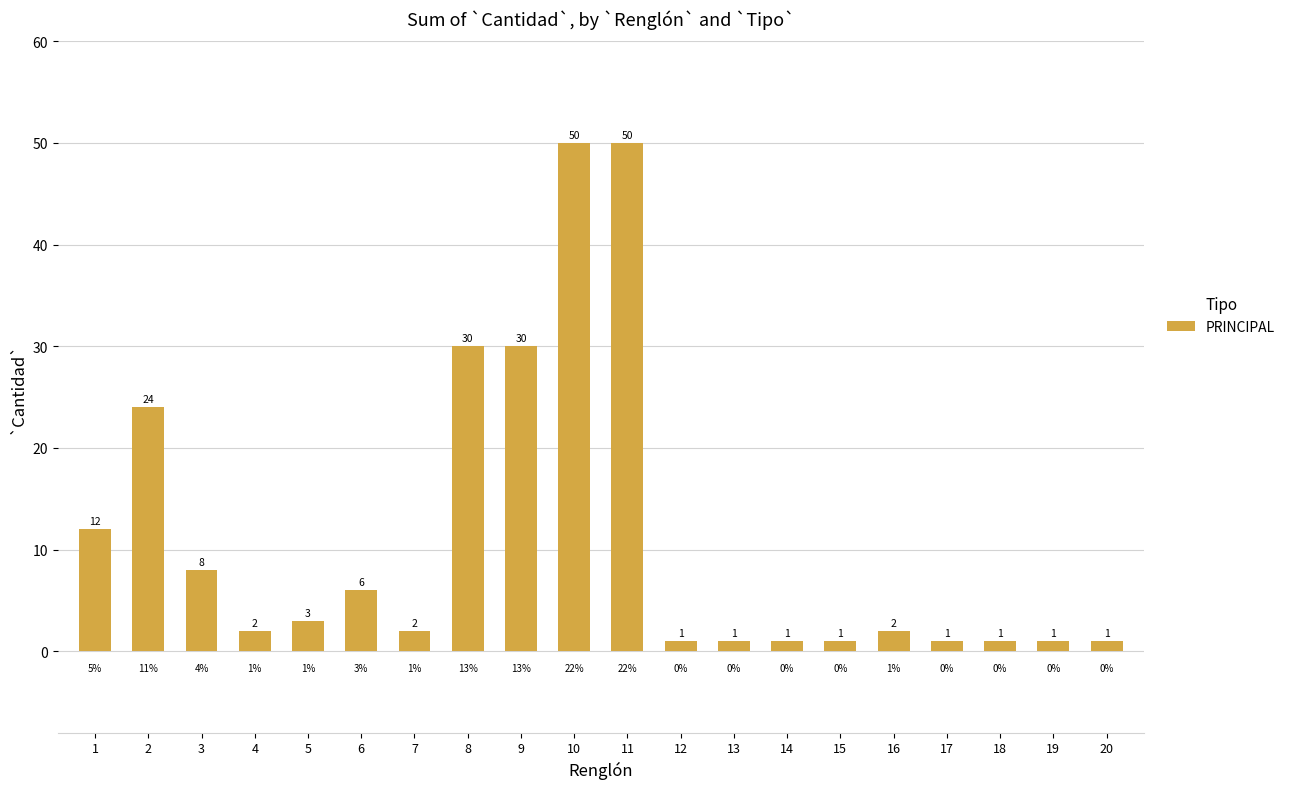

Reading right to left, extract all data points from this chart.

20=1	19=1	18=1	17=1	16=2	15=1	14=1	13=1	12=1	11=50	10=50	9=30	8=30	7=2	6=6	5=3	4=2	3=8	2=24	1=12